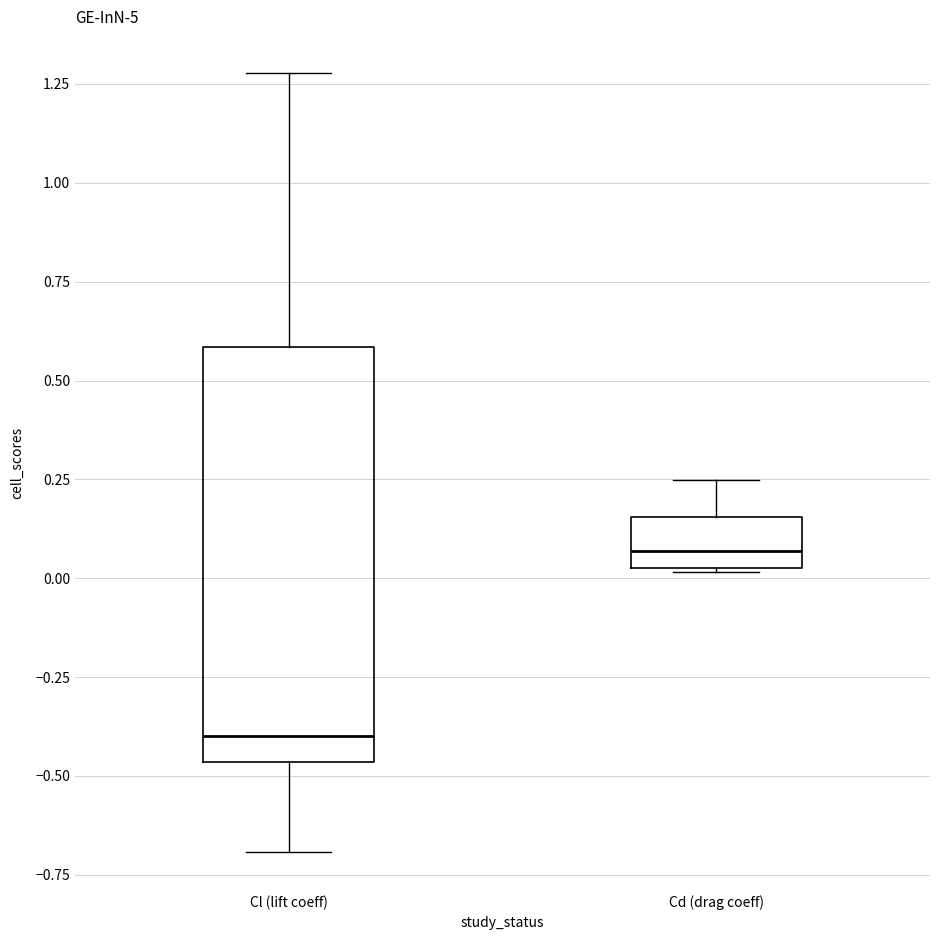

Which box is the tallest, from its lower edge to its upper edge?

Cl (lift coeff)